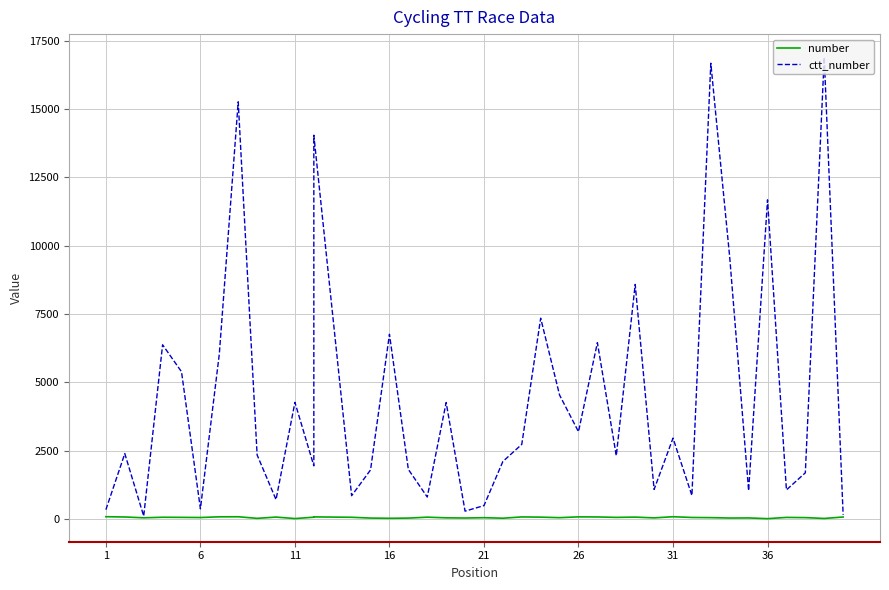

How many data points does each series have?

40